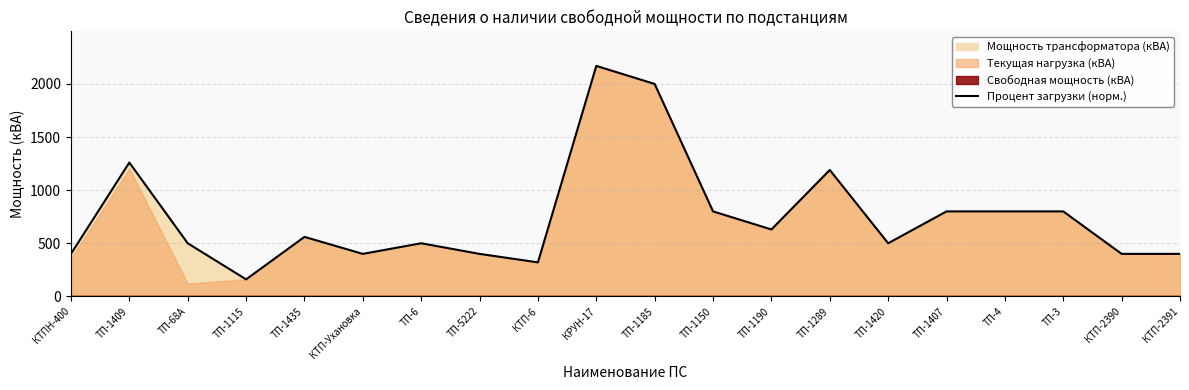

What is the approximate value at ТП-1115?

160